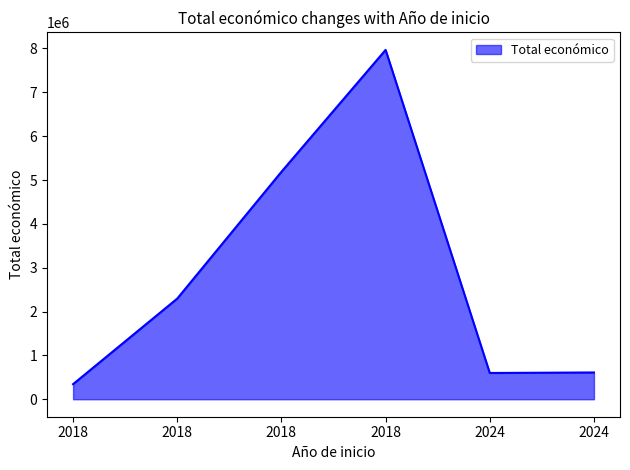

At which label does the data first exceed 2296067?

2018